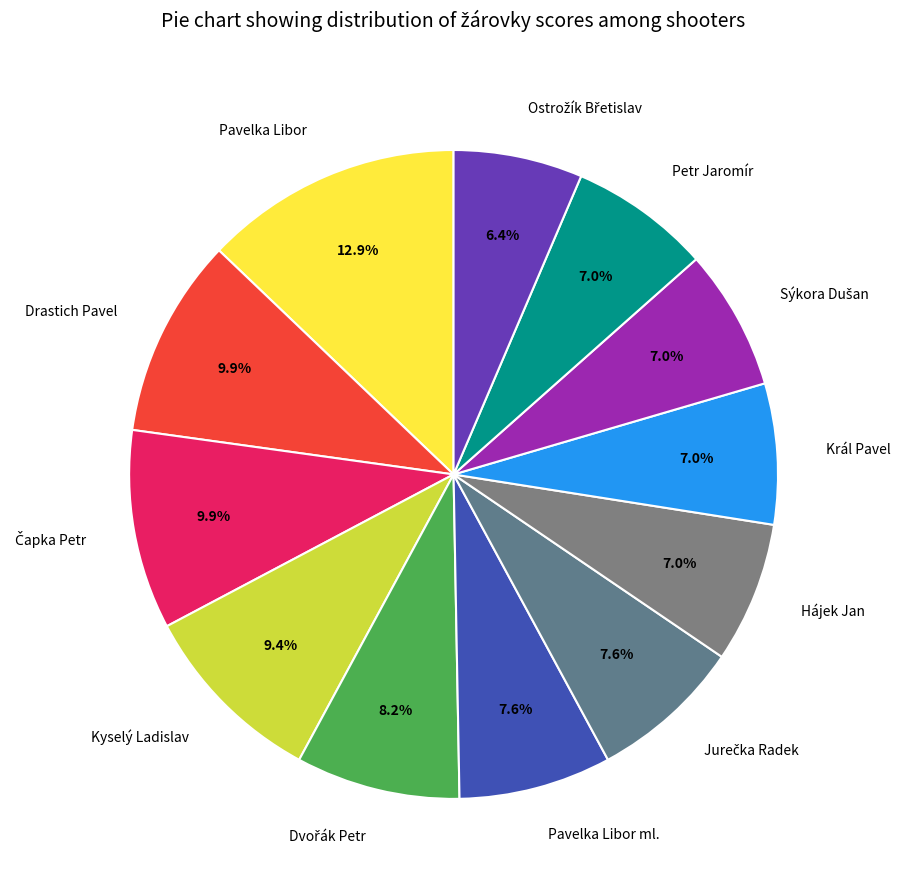

What is the ratio of the value at Pavelka Libor ml. to the value at Král Pavel?

1.1